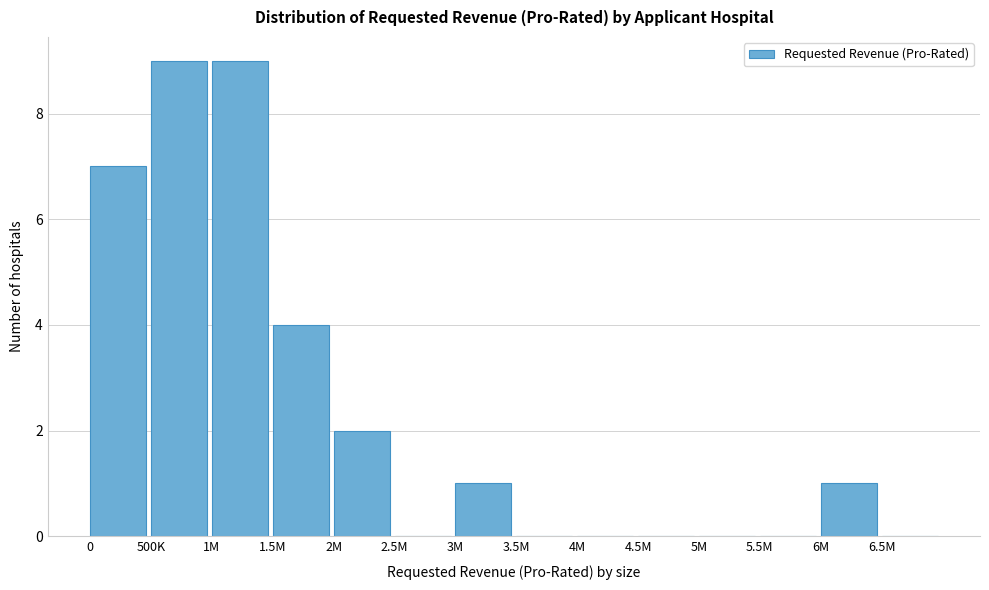

Reading left to right, list all the values displayed in this chart.

0=7	500K=9	1M=9	1.5M=4	2M=2	2.5M=0	3M=1	3.5M=0	4M=0	4.5M=0	5M=0	5.5M=0	6M=1	6.5M=0